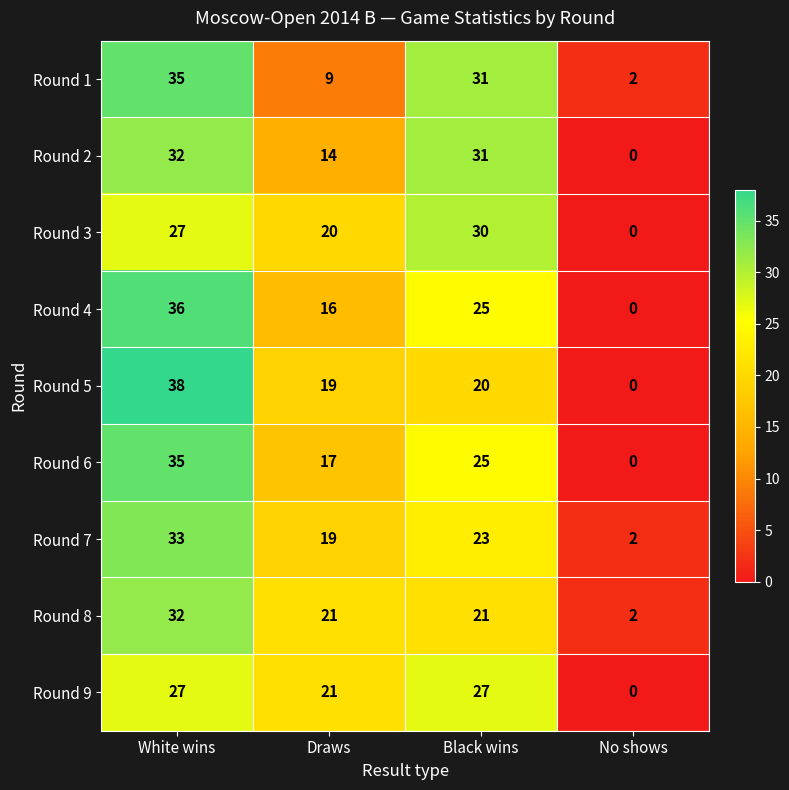

The value of Round 8 at Black wins is 8. True or false?

False